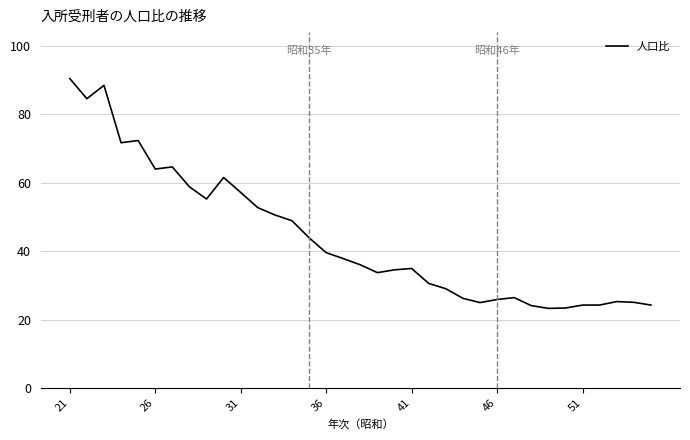

What is the difference between the maximum and minimum values?

67.1